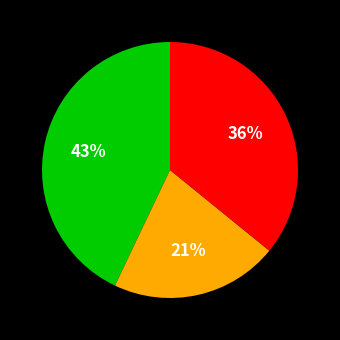

To the nearest percent, what is the average slice percentage?

33%